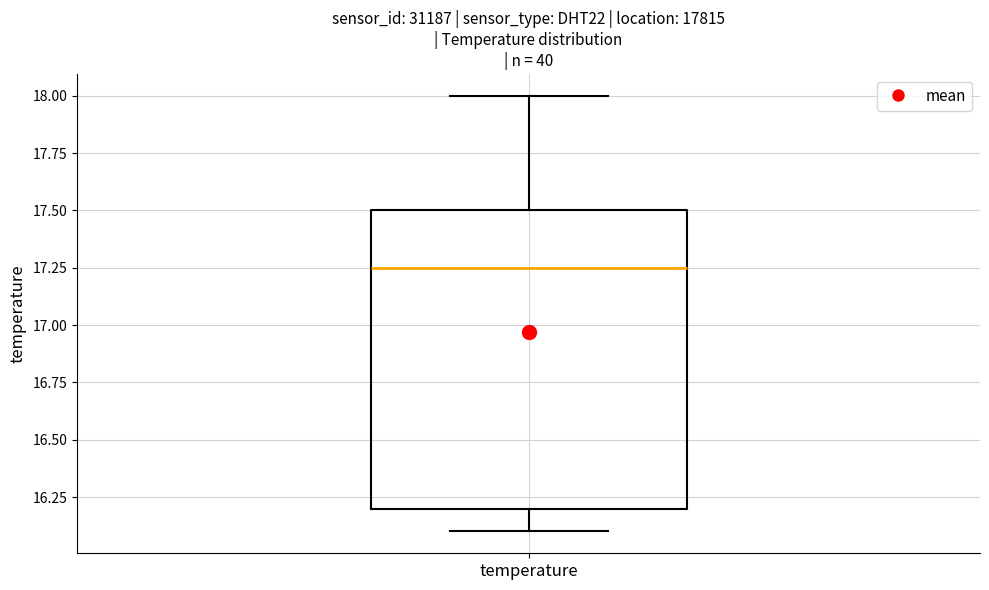

Transcribe this box plot: give where the median line is, the range the box spans, and where the two whiskers end, as read against the y-axis. The values are not printed on the chart, so give them approximately, as read against the axis.

median 17.25, box 16.20 to 17.50, whiskers 16.10 to 18.00